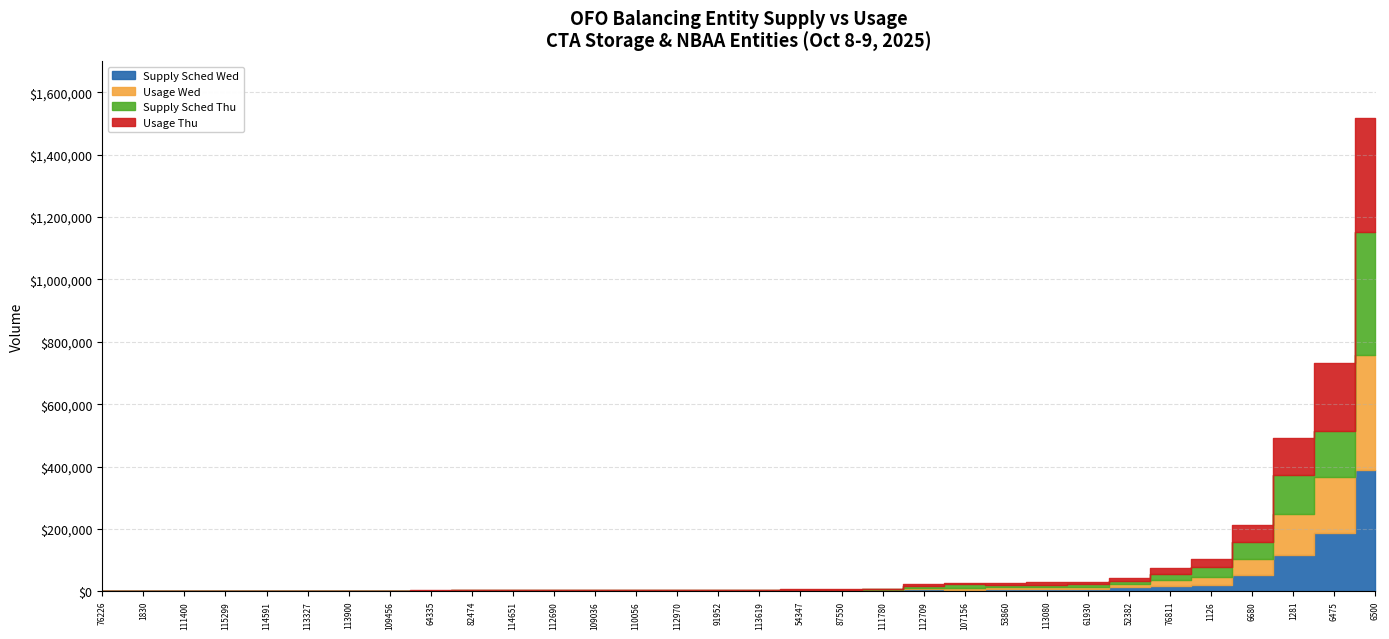

The Usage Thu series shows 11346 at 61930. True or false?

False